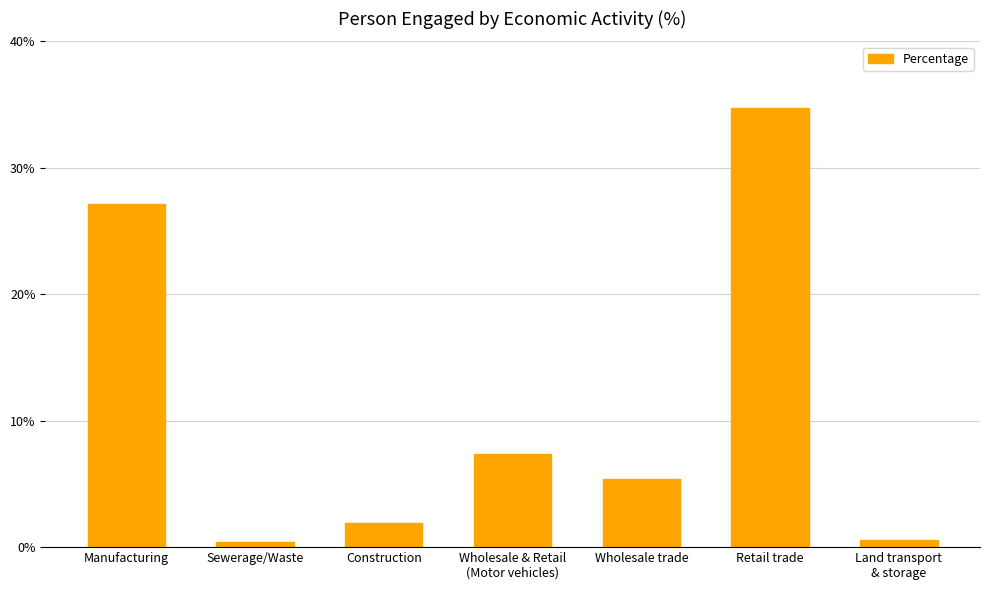

What is the difference between the maximum and minimum values?

34.3